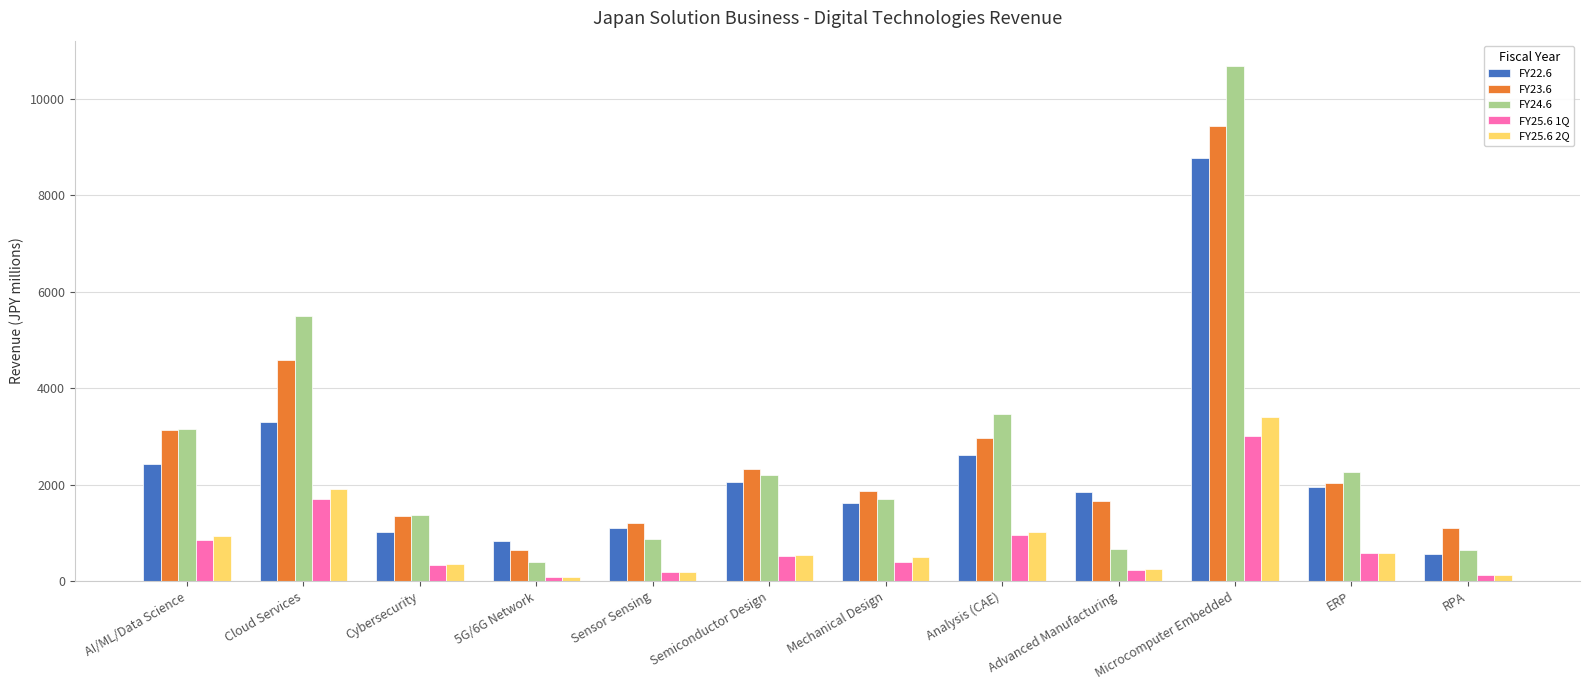

What is the sum of the FY22.6 values at Sensor Sensing and Cybersecurity?

2130